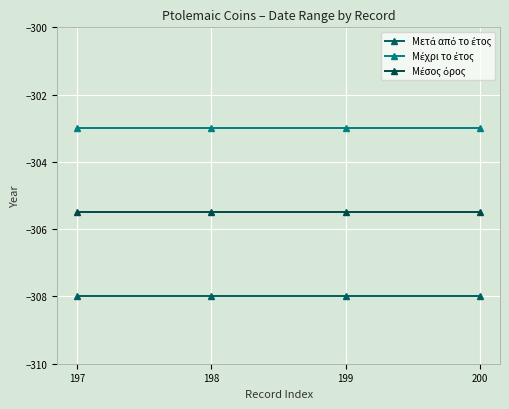

Read the Μετά από το έτος value at 200.

-308.0